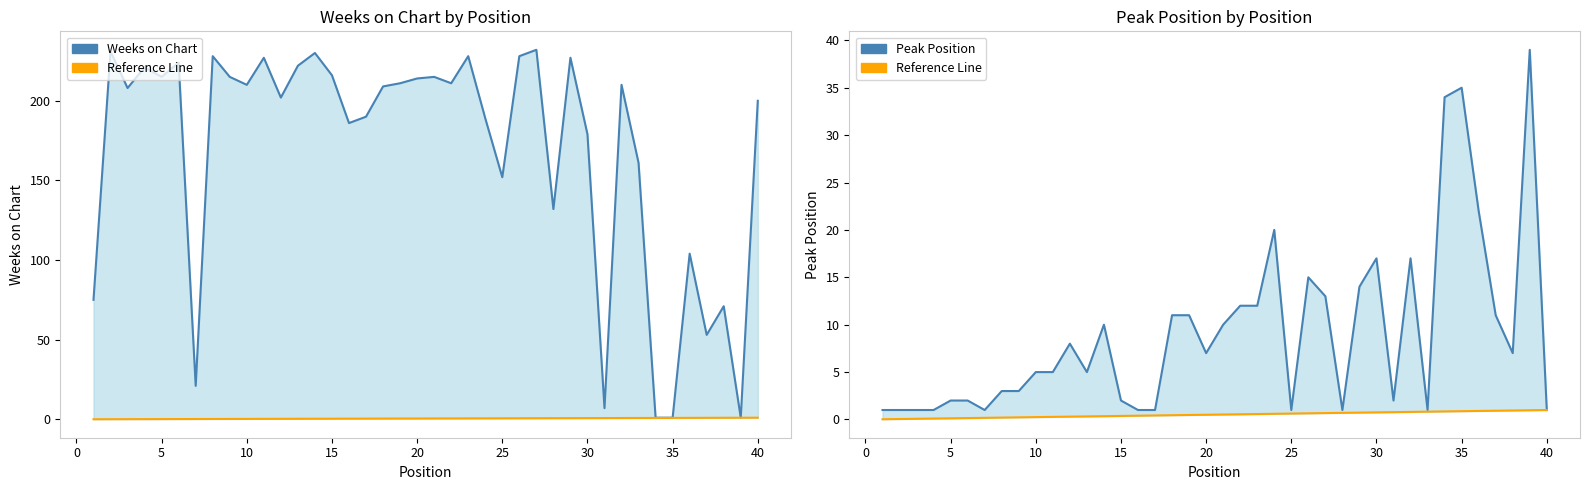

Reading left to right, list all the values displayed in this chart.

Weeks on Chart: 75.0	231.0	208.0	221.0	215.0	224.0	21.0	228.0	215.0	210.0	227.0	202.0	222.0	230.0	216.0	186.0	190.0	209.0	211.0	214.0	215.0	211.0	228.0	189.0	152.0	228.0	232.0	132.0	227.0	179.0	7.0	210.0	161.0	1.0	1.0	104.0	53.0	71.0	1.0	200.0
Reference Line: 0.0	0.1	0.1	0.1	0.1	0.1	0.2	0.2	0.2	0.2	0.3	0.3	0.3	0.3	0.4	0.4	0.4	0.5	0.5	0.5	0.5	0.6	0.6	0.6	0.6	0.7	0.7	0.7	0.7	0.8	0.8	0.8	0.8	0.8	0.9	0.9	0.9	0.9	1.0	1.0
Peak Position: 1.0	1.0	1.0	1.0	2.0	2.0	1.0	3.0	3.0	5.0	5.0	8.0	5.0	10.0	2.0	1.0	1.0	11.0	11.0	7.0	10.0	12.0	12.0	20.0	1.0	15.0	13.0	1.0	14.0	17.0	2.0	17.0	1.0	34.0	35.0	22.0	11.0	7.0	39.0	1.0